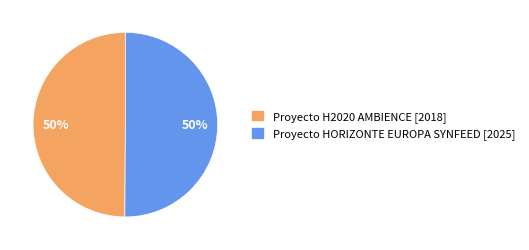

Combined, do Proyecto HORIZONTE EUROPA SYNFEED and Proyecto H2020 AMBIENCE account for over 50%?

Yes